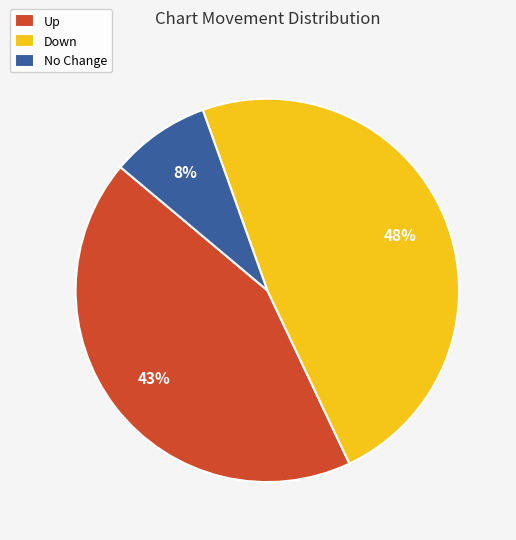

To the nearest percent, what percentage of the pie is Down?

48%